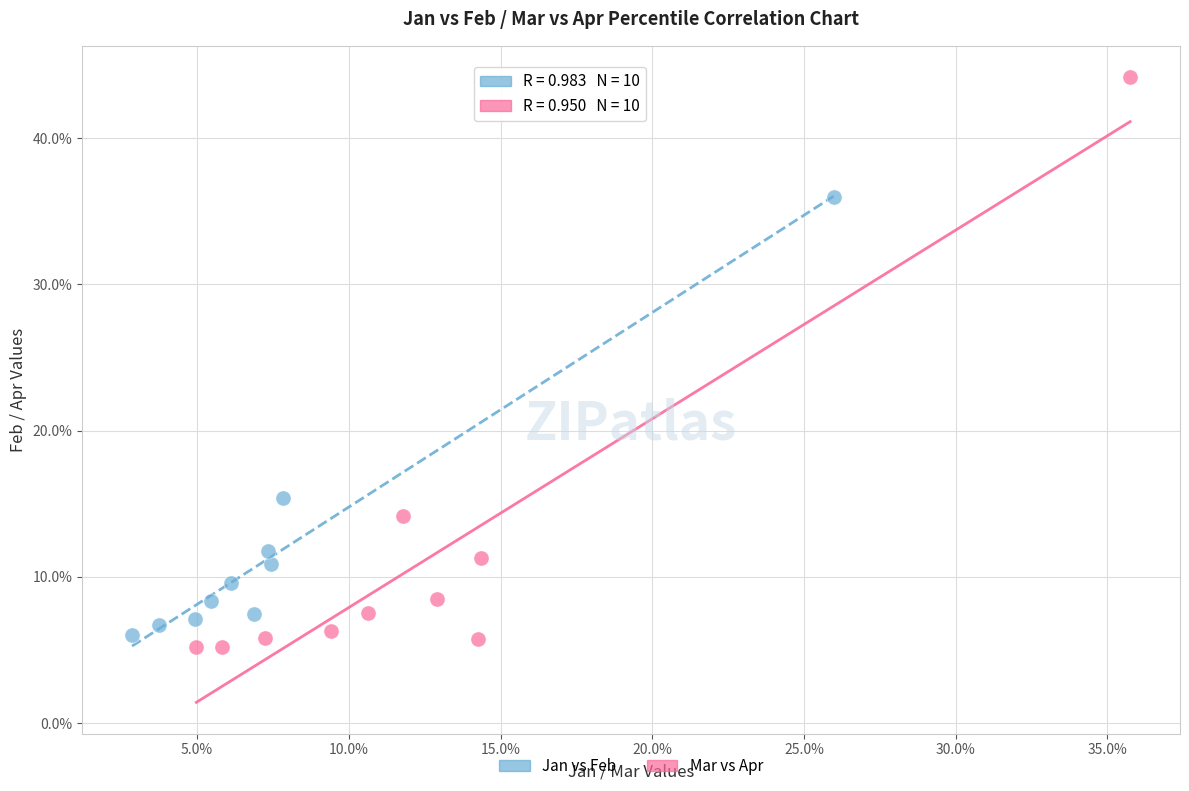

Which series reaches the minimum Y coordinate?

Mar vs Apr